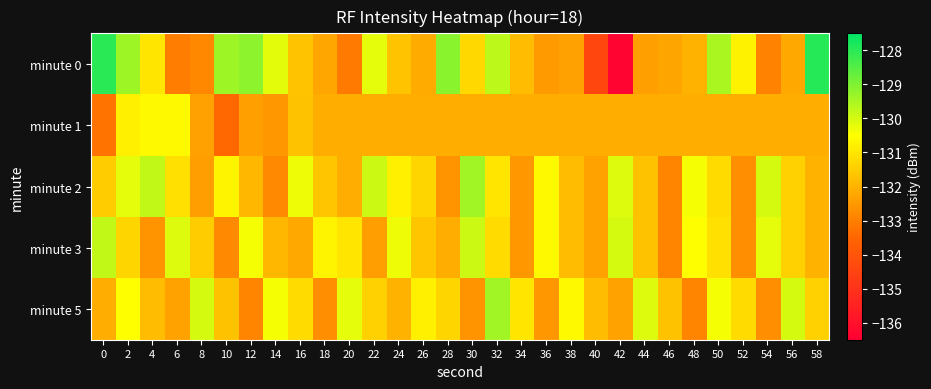

Reading left to right, extract all data points from this chart.

minute 0: 0=-128.0	2=-129.4	4=-131.0	6=-133.0	8=-132.8	10=-129.4	12=-129.2	14=-130.2	16=-131.7	18=-132.2	20=-133.1	22=-130.2	24=-131.7	26=-132.1	28=-129.1	30=-131.3	32=-129.7	34=-131.8	36=-132.4	38=-132.3	40=-134.4	42=-136.4	44=-132.4	46=-132.3	48=-132.0	50=-129.5	52=-130.7	54=-132.9	56=-132.2	58=-128.0
minute 1: 0=-133.2	2=-130.8	4=-130.6	6=-130.6	8=-132.3	10=-133.4	12=-132.4	14=-132.5	16=-131.7	18=-132.1	20=-132.1	22=-132.1	24=-132.1	26=-132.1	28=-132.1	30=-132.1	32=-132.1	34=-132.1	36=-132.1	38=-132.1	40=-132.1	42=-132.1	44=-132.1	46=-132.1	48=-132.1	50=-132.1	52=-132.1	54=-132.1	56=-132.1	58=-132.1
minute 2: 0=-131.5	2=-130.2	4=-129.8	6=-131.1	8=-132.4	10=-130.7	12=-131.9	14=-132.8	16=-130.3	18=-131.6	20=-132.1	22=-129.9	24=-130.8	26=-131.3	28=-132.6	30=-129.4	32=-131.0	34=-132.5	36=-130.6	38=-131.8	40=-132.3	42=-130.1	44=-131.7	46=-132.9	48=-130.4	50=-131.2	52=-132.7	54=-130.0	56=-131.4	58=-132.0
minute 3: 0=-129.8	2=-131.3	4=-132.6	6=-130.1	8=-131.5	10=-132.8	12=-130.4	14=-131.9	16=-132.2	18=-130.7	20=-131.0	22=-132.4	24=-130.3	26=-131.6	28=-132.1	30=-129.9	32=-131.2	34=-132.5	36=-130.6	38=-131.8	40=-132.3	42=-130.0	44=-131.7	46=-132.9	48=-130.5	50=-131.1	52=-132.7	54=-130.2	56=-131.4	58=-132.0
minute 5: 0=-132.1	2=-130.5	4=-131.8	6=-132.3	8=-130.0	10=-131.7	12=-132.9	14=-130.4	16=-131.2	18=-132.7	20=-130.2	22=-131.4	24=-132.0	26=-130.8	28=-131.3	30=-132.6	32=-129.4	34=-131.0	36=-132.5	38=-130.6	40=-131.8	42=-132.3	44=-130.1	46=-131.7	48=-132.9	50=-130.4	52=-131.2	54=-132.7	56=-130.0	58=-131.4